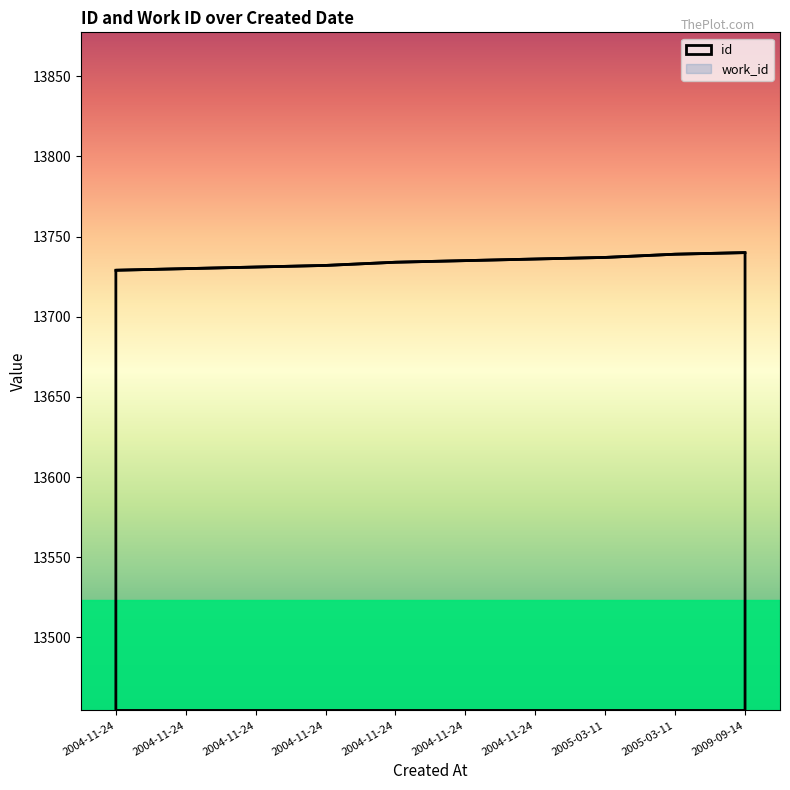

What is the change in value from 2004-11-24 to 2004-11-24?

+4